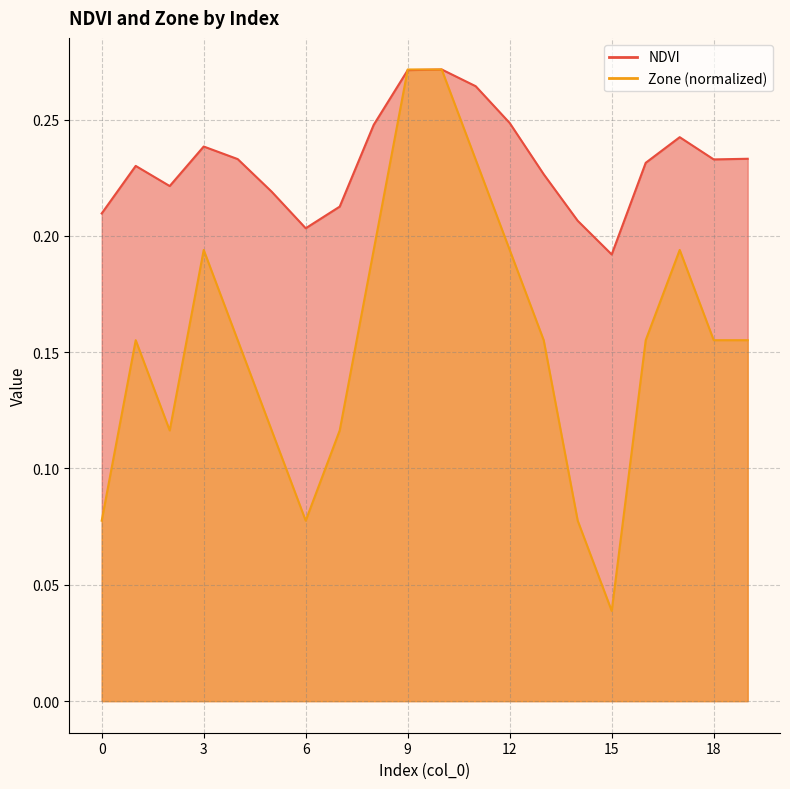

At which label does Zone reach its minimum?

15